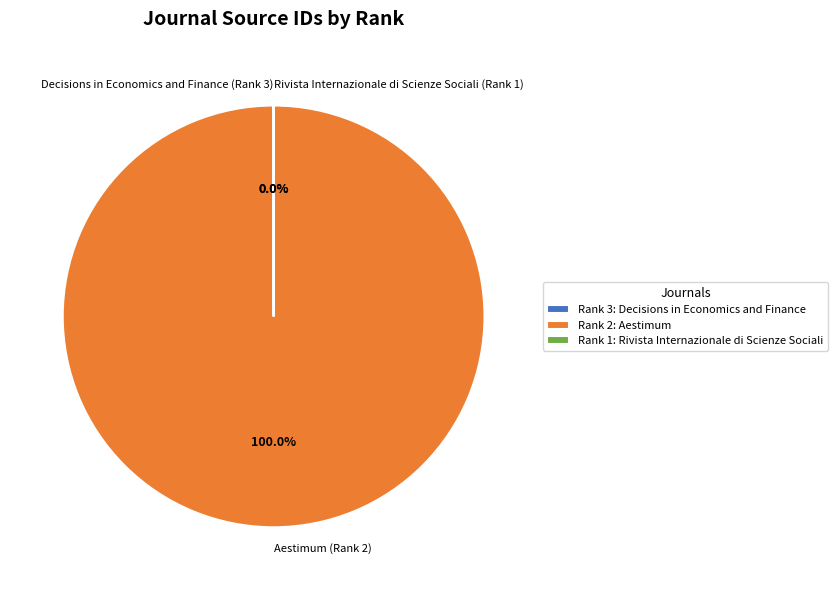

True or false: Decisions in Economics and Finance (Rank 3) accounts for 10% of the total.

False